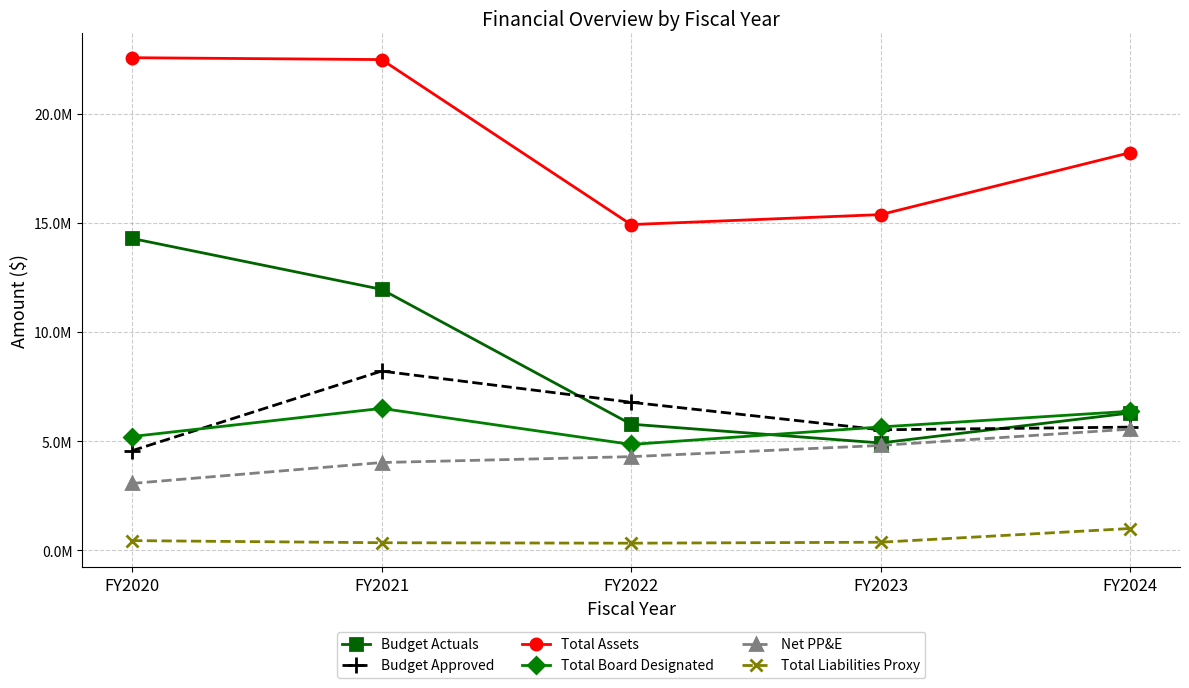

What value does the Budget Approved series have at FY2022, to the nearest 100?

6780700